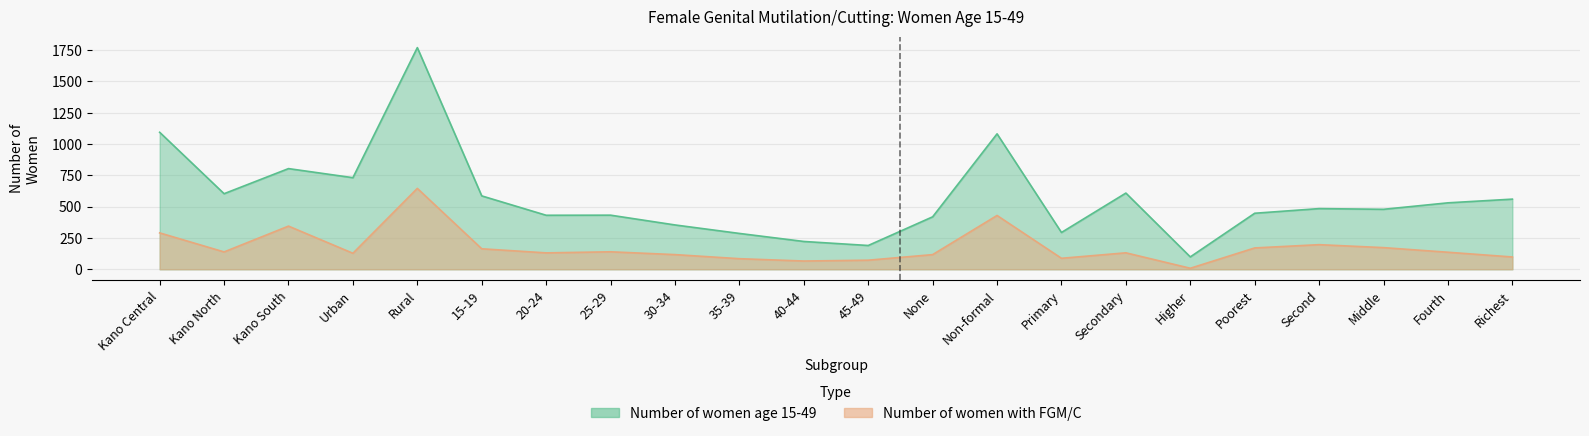

True or false: Number of women with FGM/C and Number of women age 15-49 cross at least once.

False